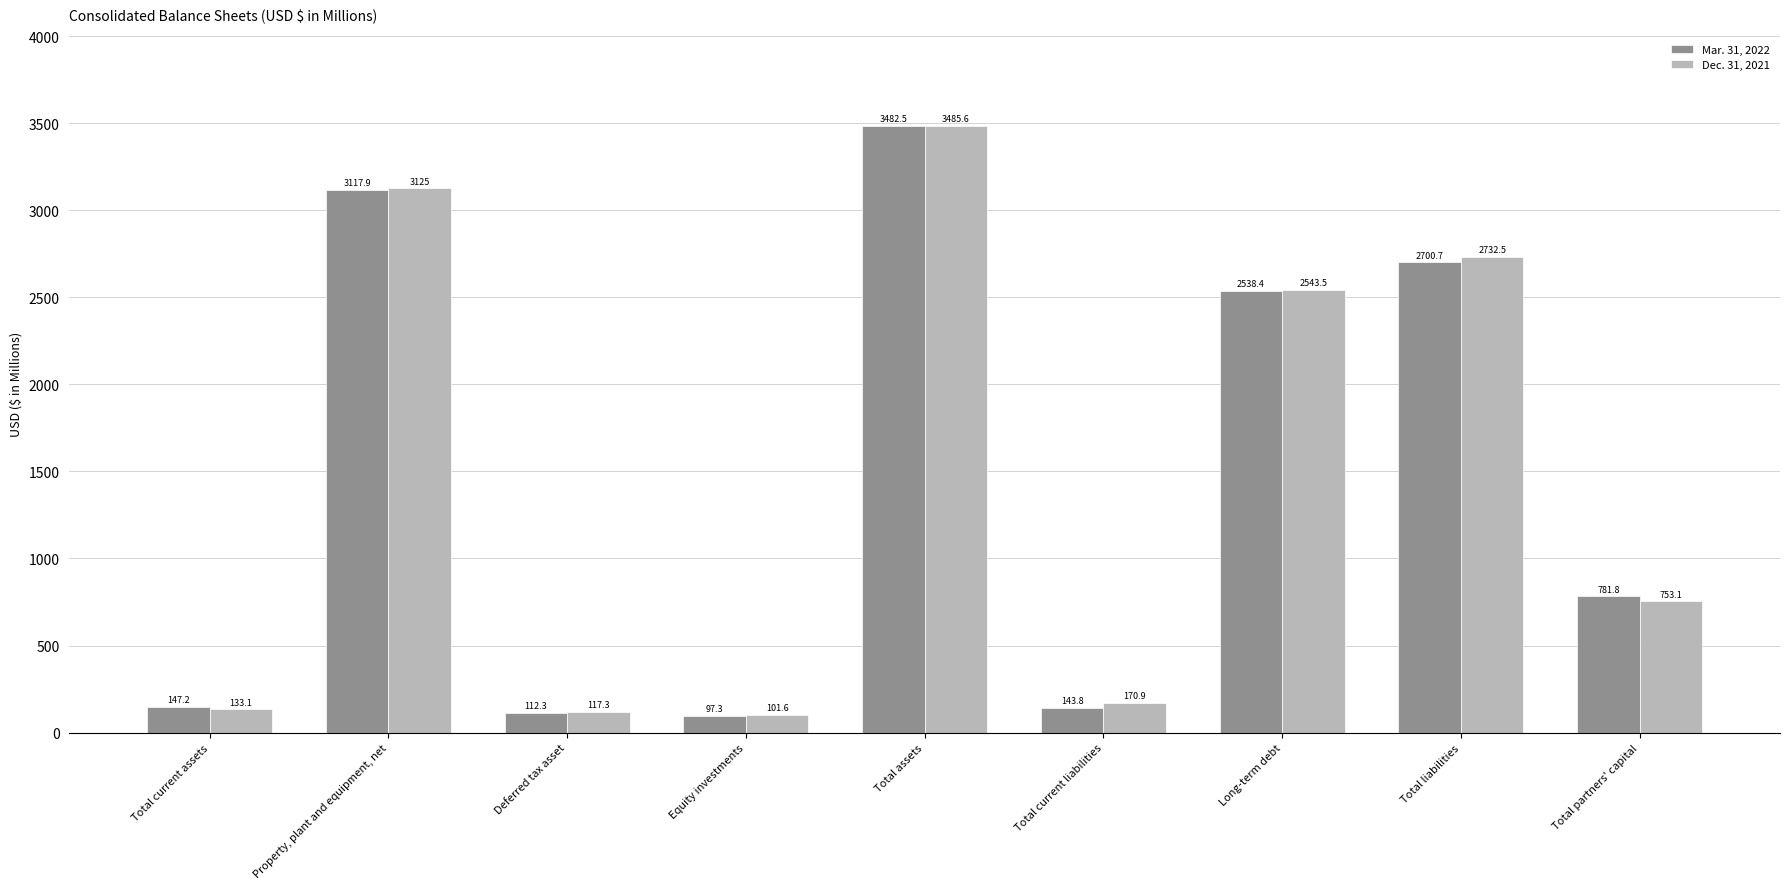

How many data points in Mar. 31, 2022 are less than 781?

4